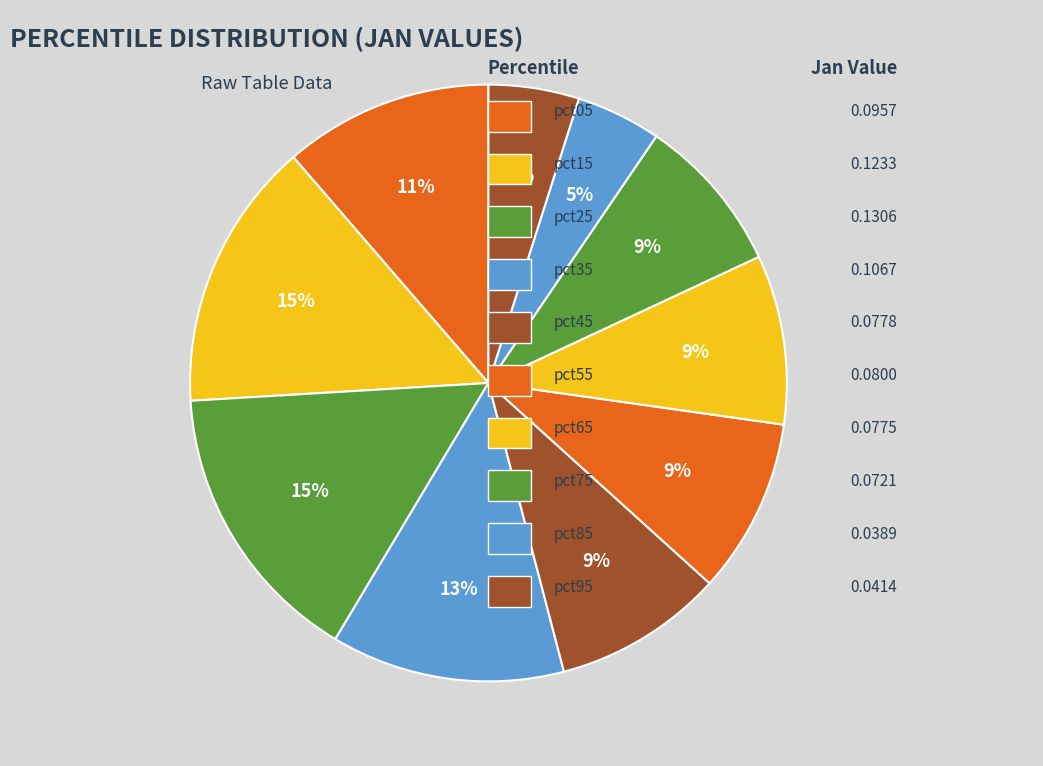

How many slices are in this pie chart?

10